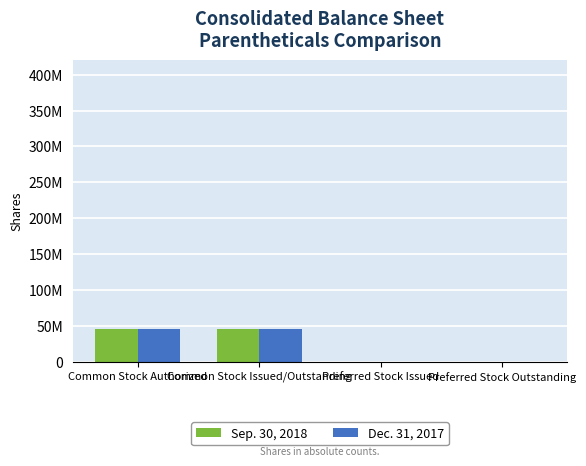

Rank the series by their maximum value, from lowest to highest.

Dec. 31, 2017, Sep. 30, 2018